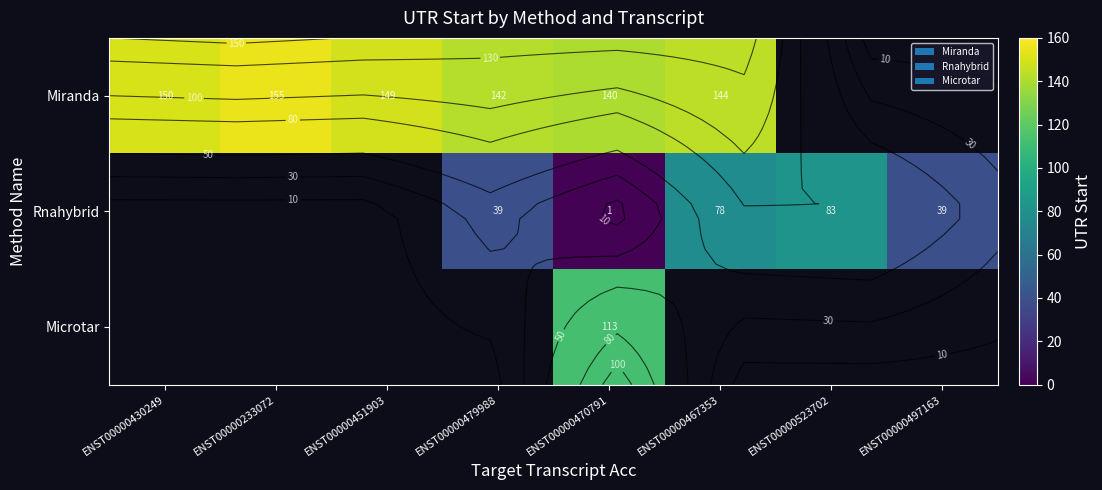

Count the number of categories in the chart.

8